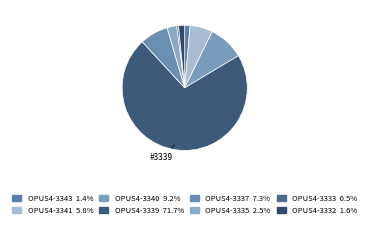

Rank the categories by value from lowest to highest.

OPUS4-3333, OPUS4-3343, OPUS4-3332, OPUS4-3335, OPUS4-3341, OPUS4-3337, OPUS4-3340, OPUS4-3339